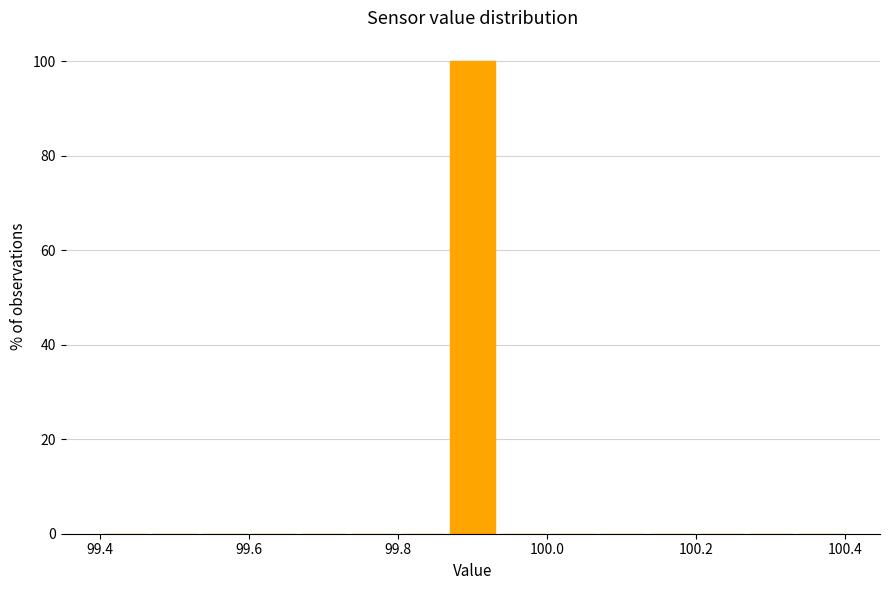

Around what value on the x-axis is the tallest bar? Give the approximate position of its centre, as read against the axis.

99.90